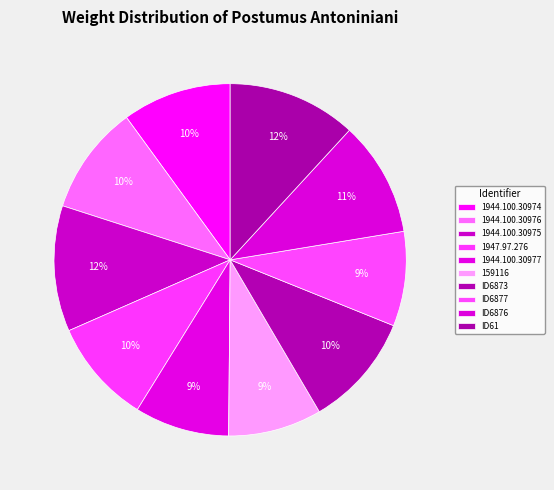

How many segments does this pie chart have?

10